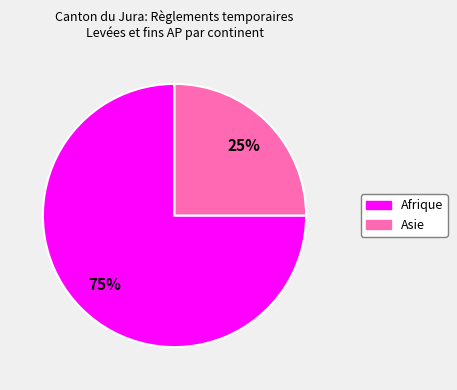

To the nearest percent, what is the difference between the largest and smallest slice percentages?

50%